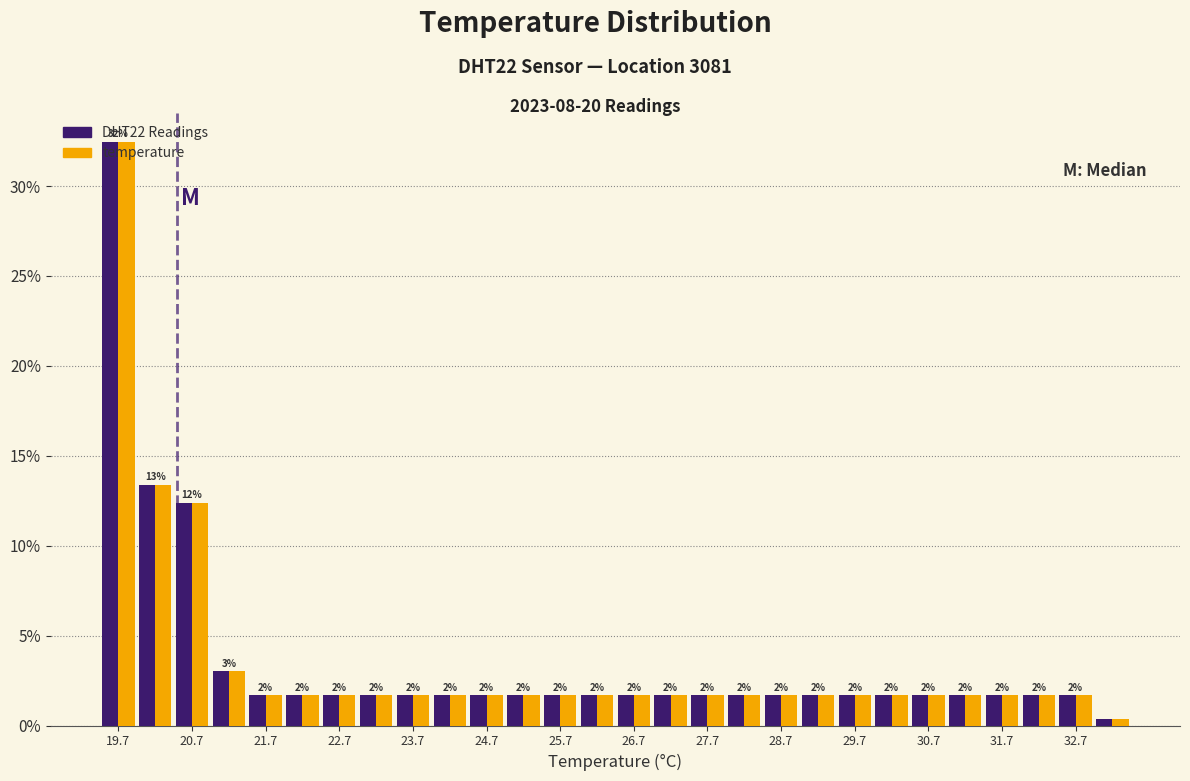

In the temperature series, which range on the x-axis has the tallest bar?

19.45 to 19.95